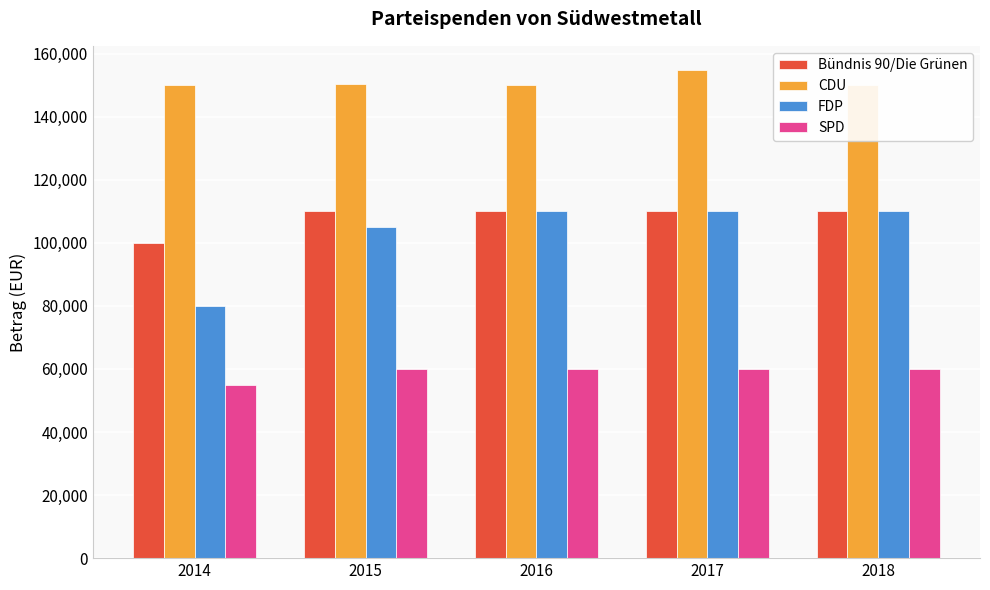

What are all the series names shown in the legend?

Bündnis 90/Die Grünen, CDU, FDP, SPD